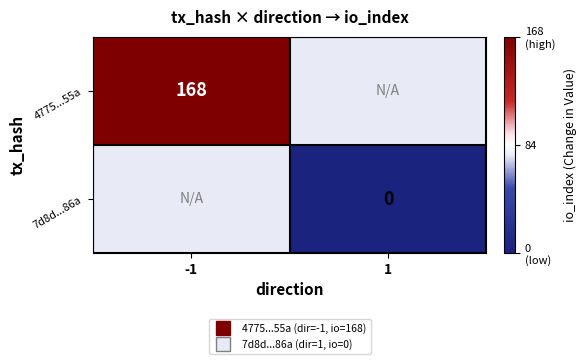

At which label does 7d8d...86a reach its minimum?

-1